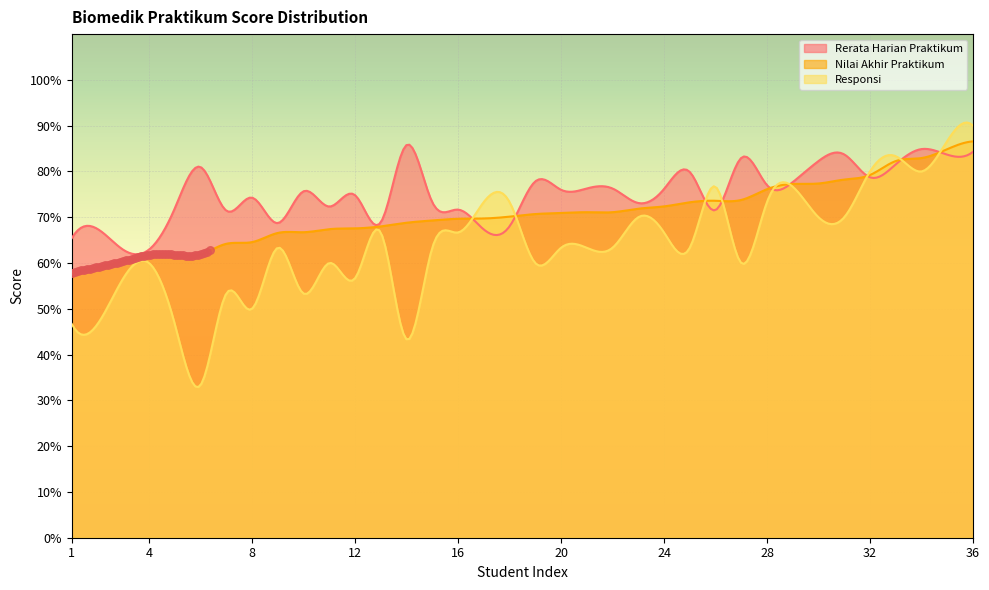

Which series reaches the maximum Y coordinate?

Responsi